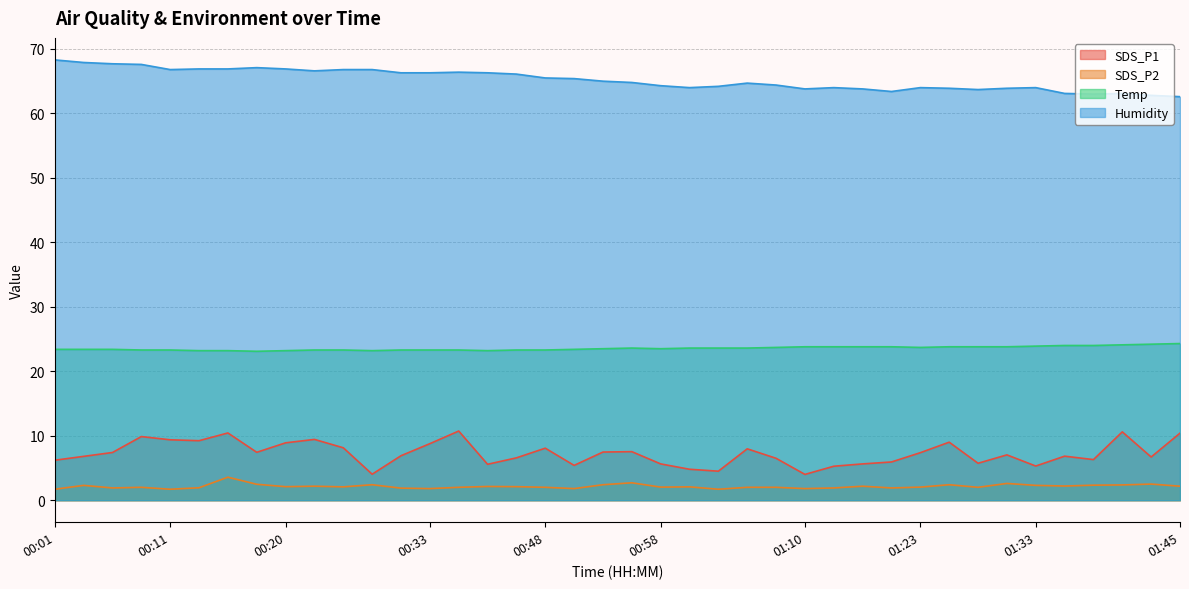

True or false: Humidity and SDS_P1 intersect in this chart.

False